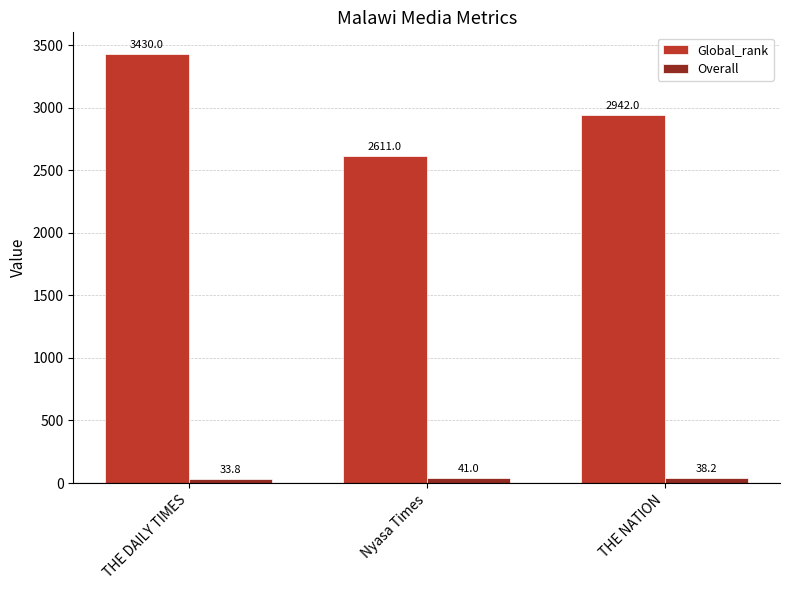

Is it true that Overall equals 41.0 at Nyasa Times?

True